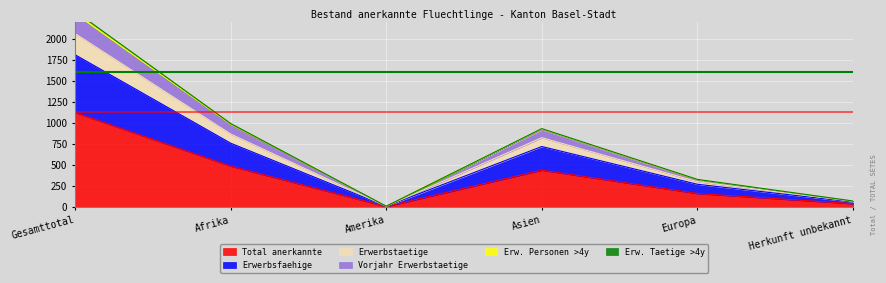

At which label is Total anerkannte closest to 563?

Afrika